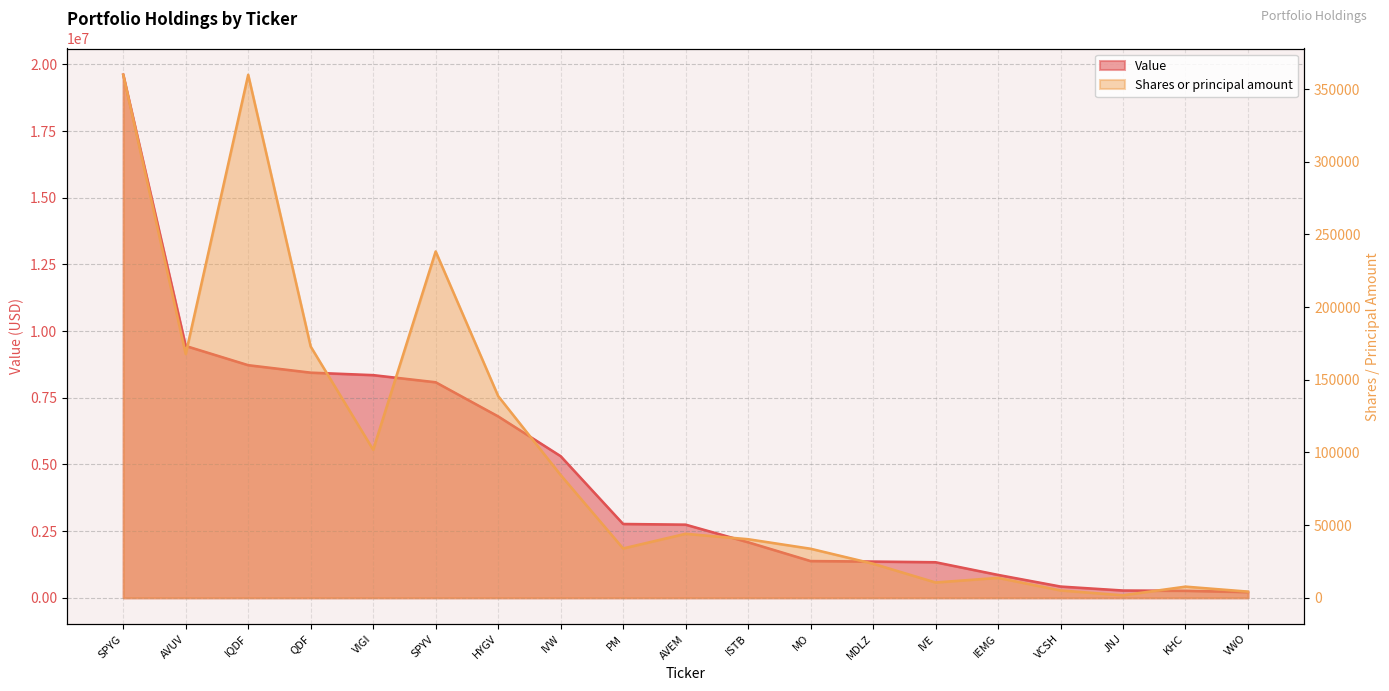

What is the smallest value displayed?

1749